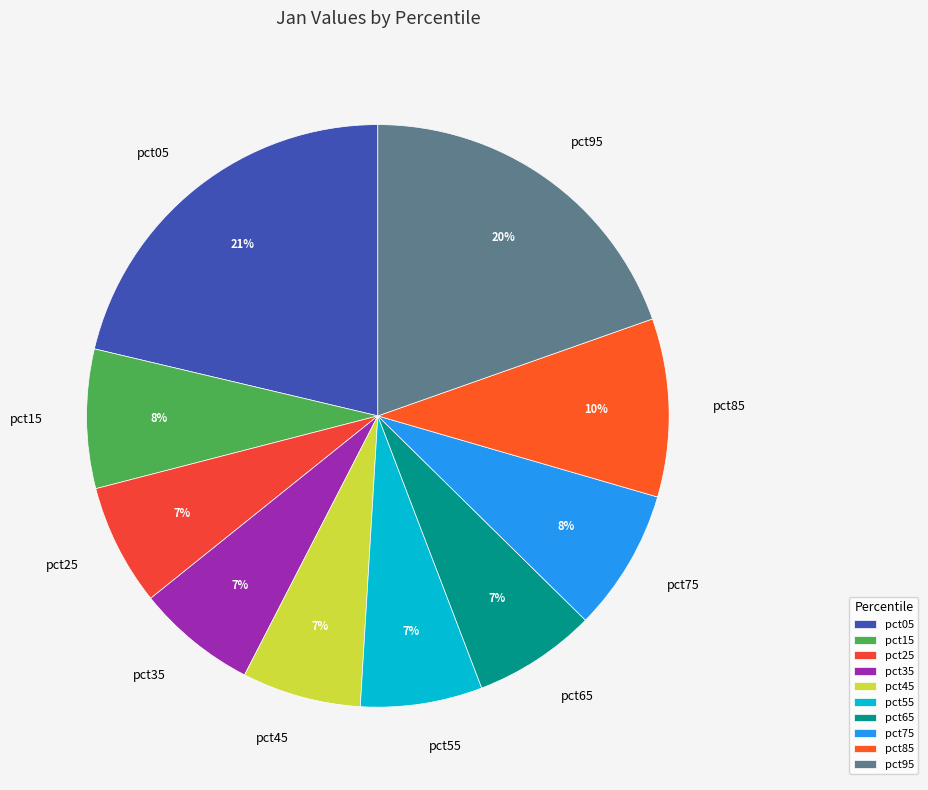

Which has a higher value, pct15 or pct05?

pct05